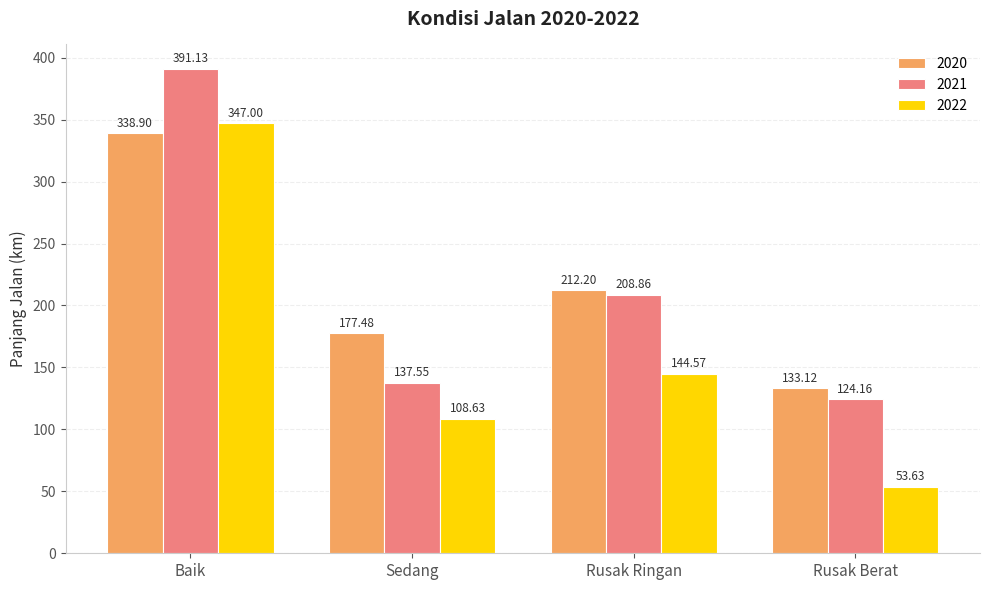

Reading left to right, extract all data points from this chart.

2020: 338.9	177.5	212.2	133.1
2021: 391.1	137.6	208.9	124.2
2022: 347.0	108.6	144.6	53.6